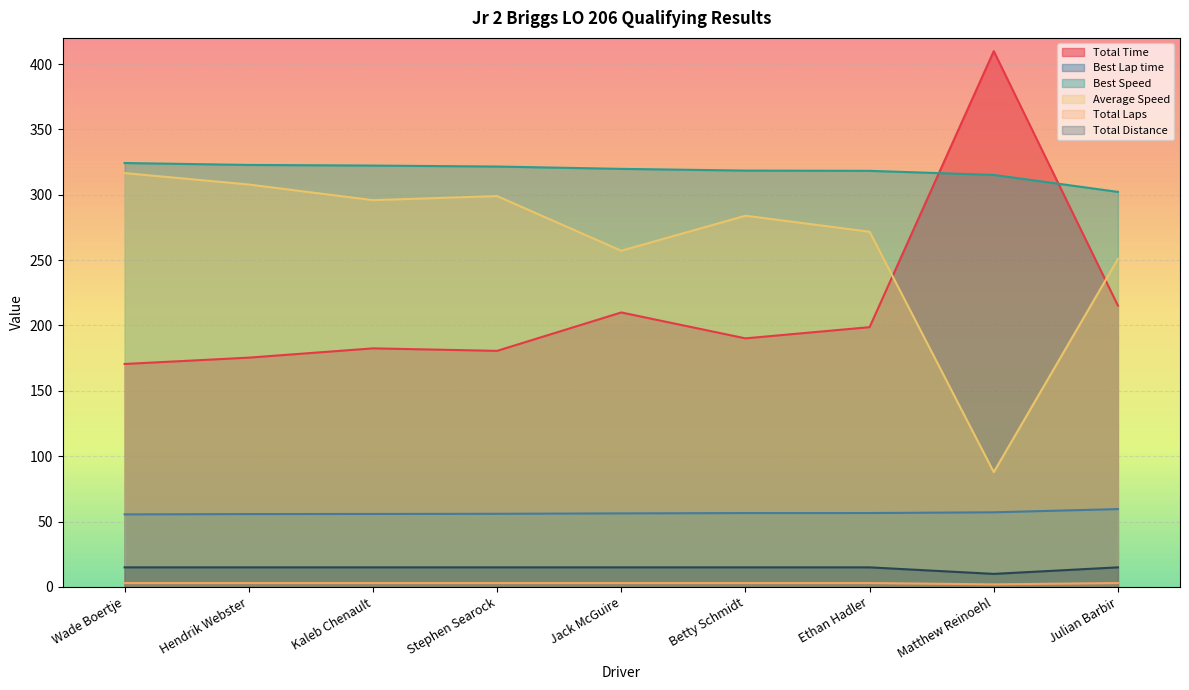

At which category does Total Laps reach its first local valley?

Matthew Reinoehl